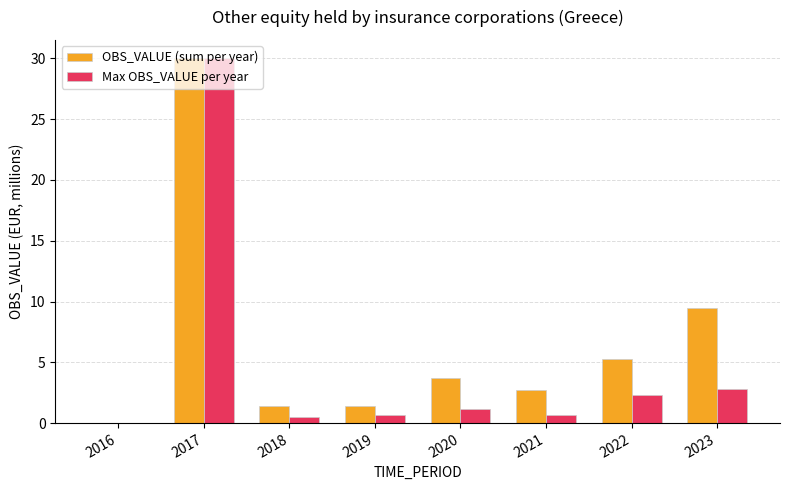

Where does the Max OBS_VALUE per year series first go above 1?

2017